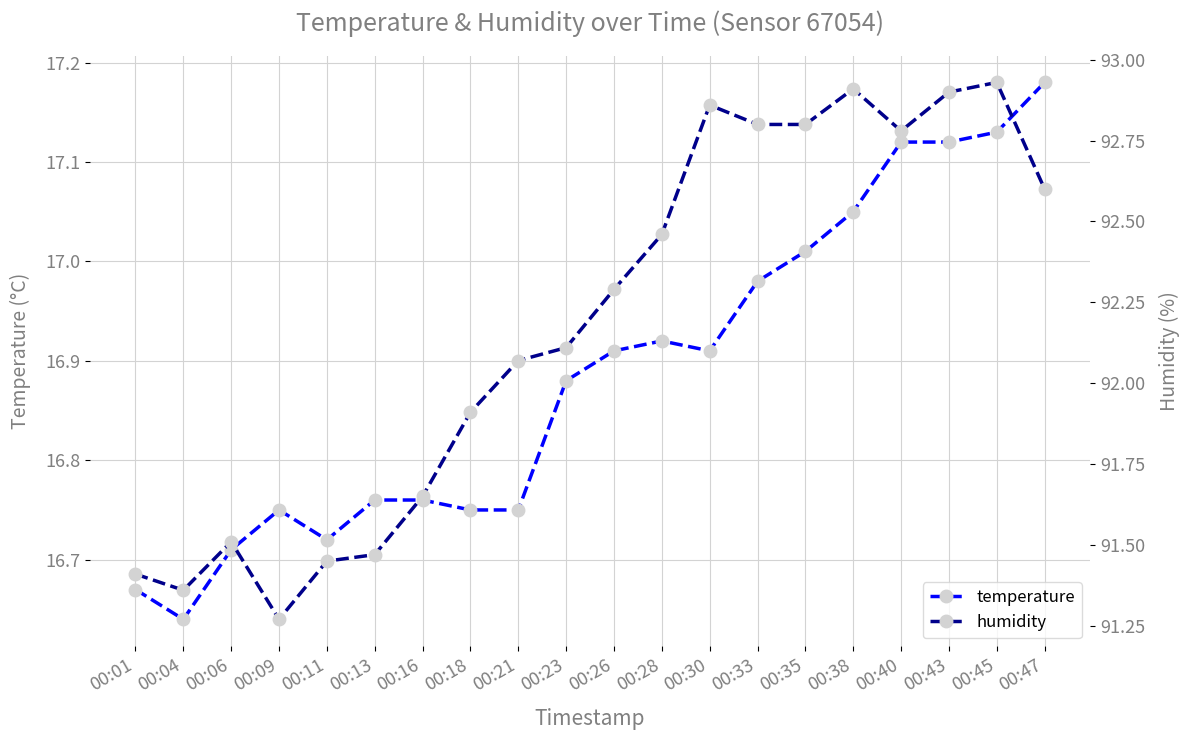

True or false: humidity and temperature cross at least once.

False